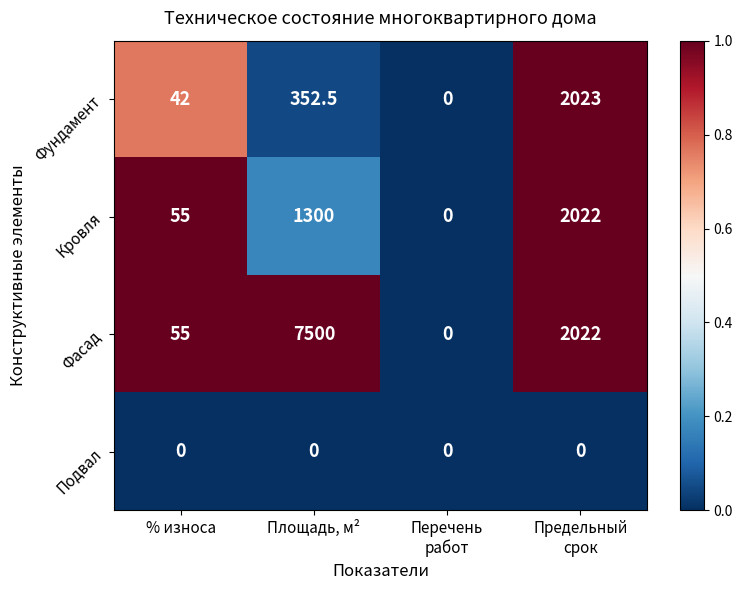

At which category is the sum across all series the highest?

Площадь, м²